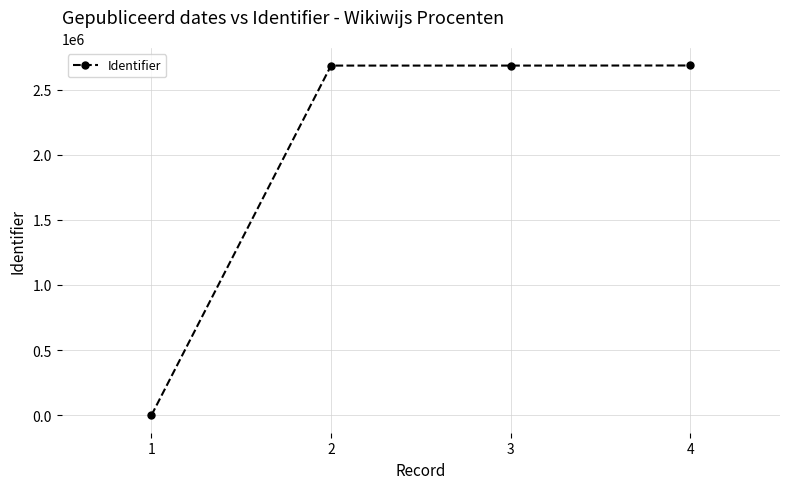

What is the ratio of the value at 4 to the value at 2?

1.0